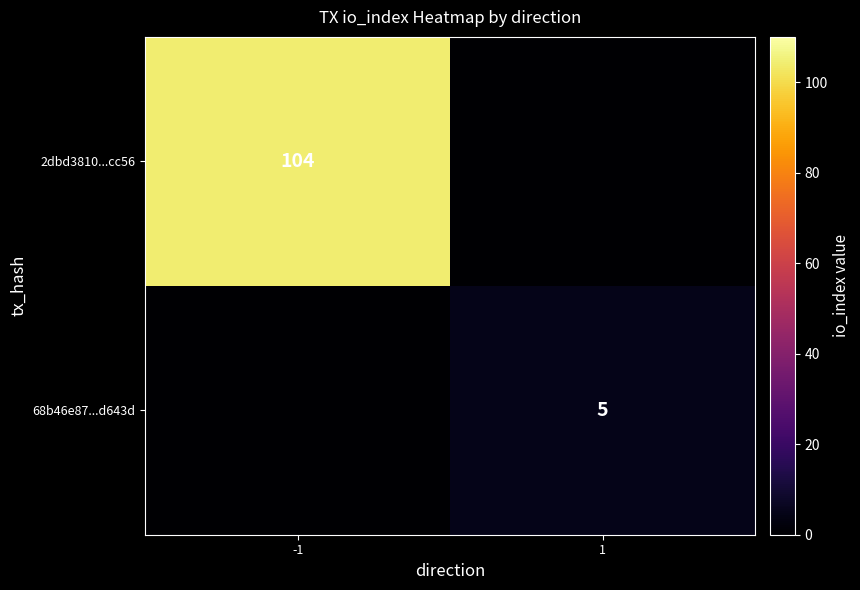

What is the total value across all series at 1?

5